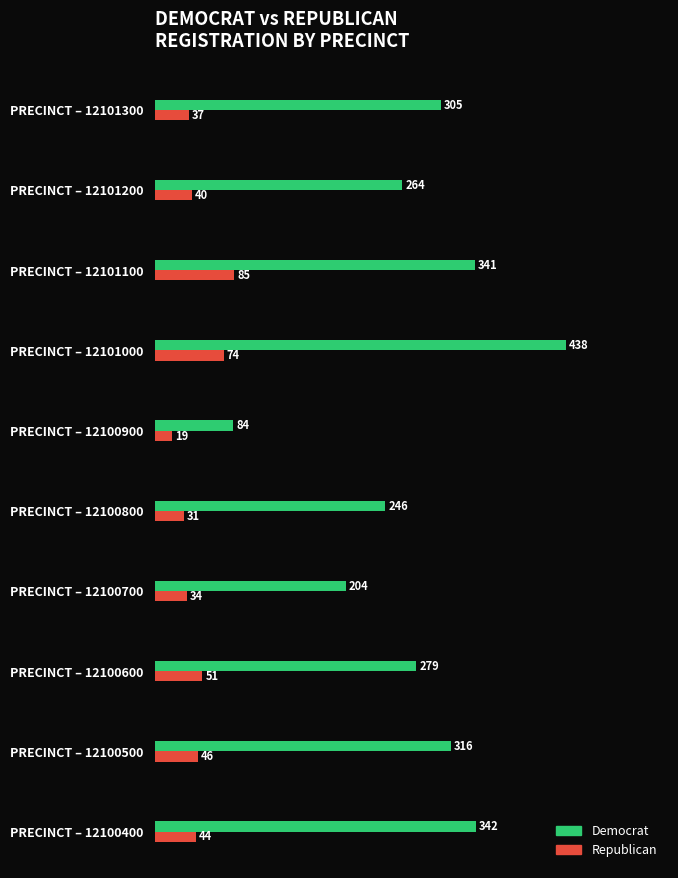

Which category has the highest value in the Democrat series?

PRECINCT – 12101000